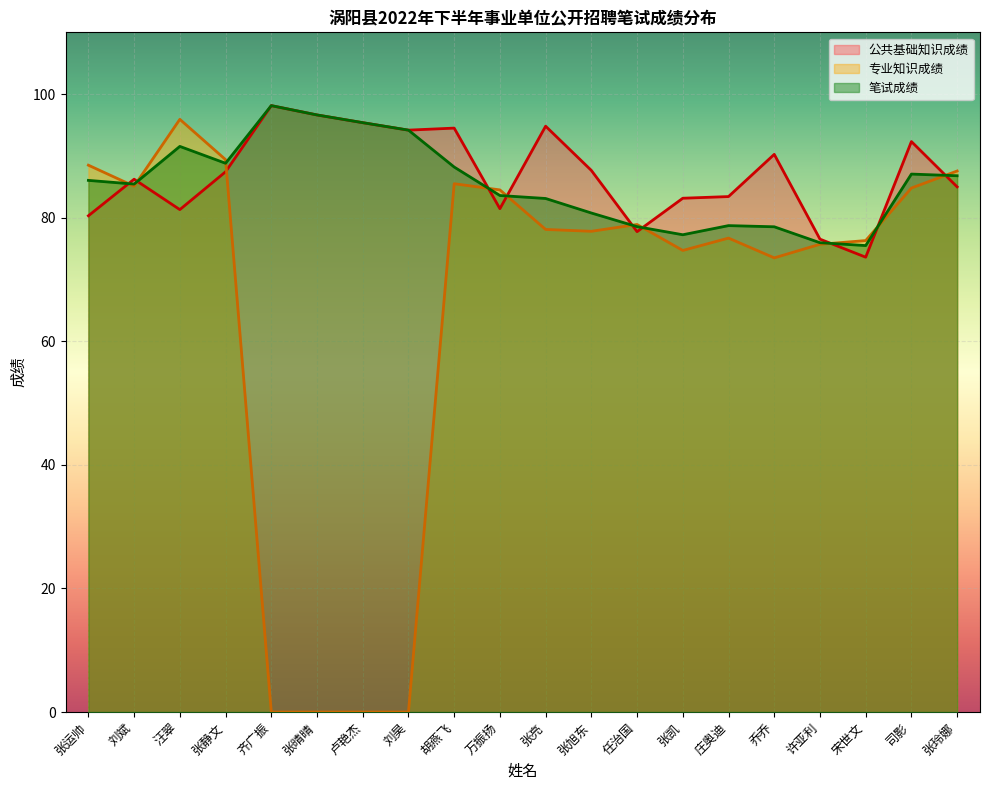

What is the label of the 4th point from the right?

许亚利